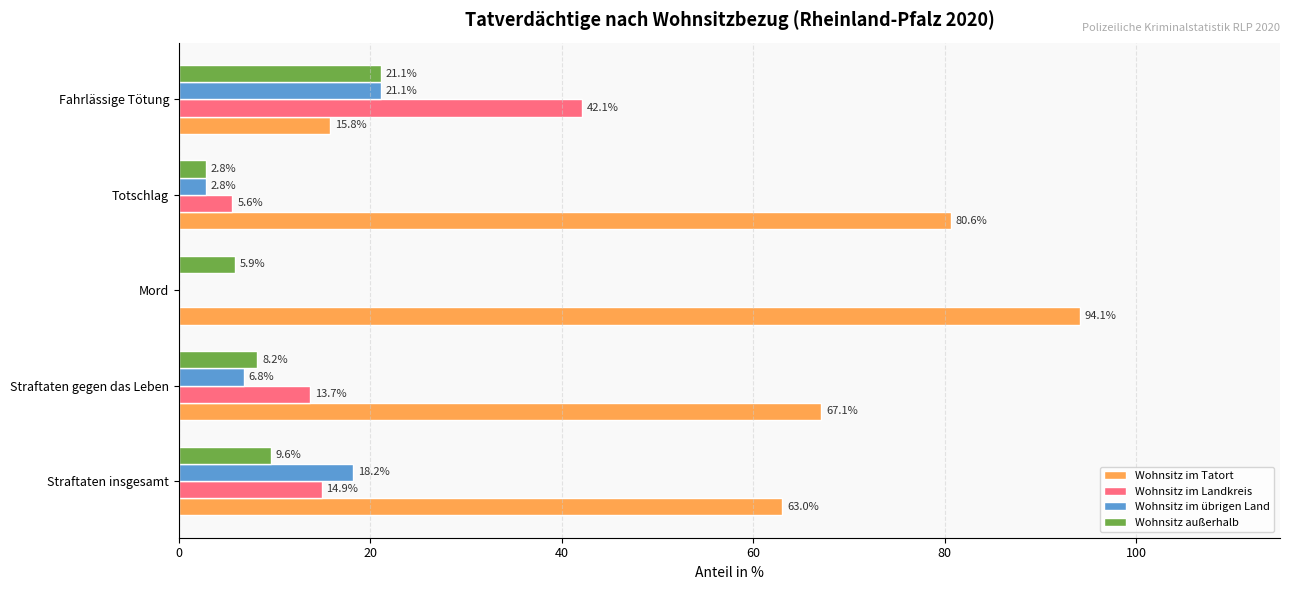

At which label is Wohnsitz im übrigen Land closest to 10?

Straftaten gegen das Leben